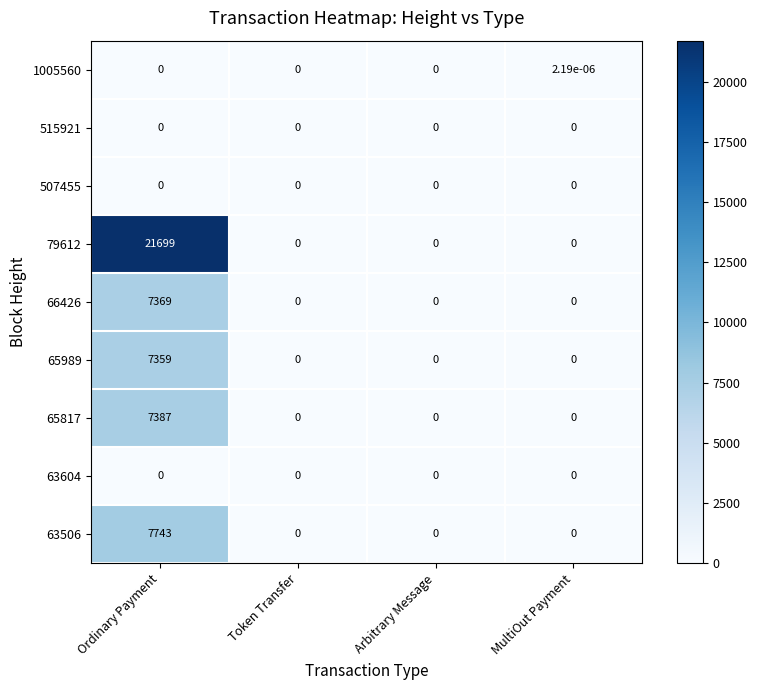

True or false: 63604 has a value of 0.0 at Token Transfer.

True